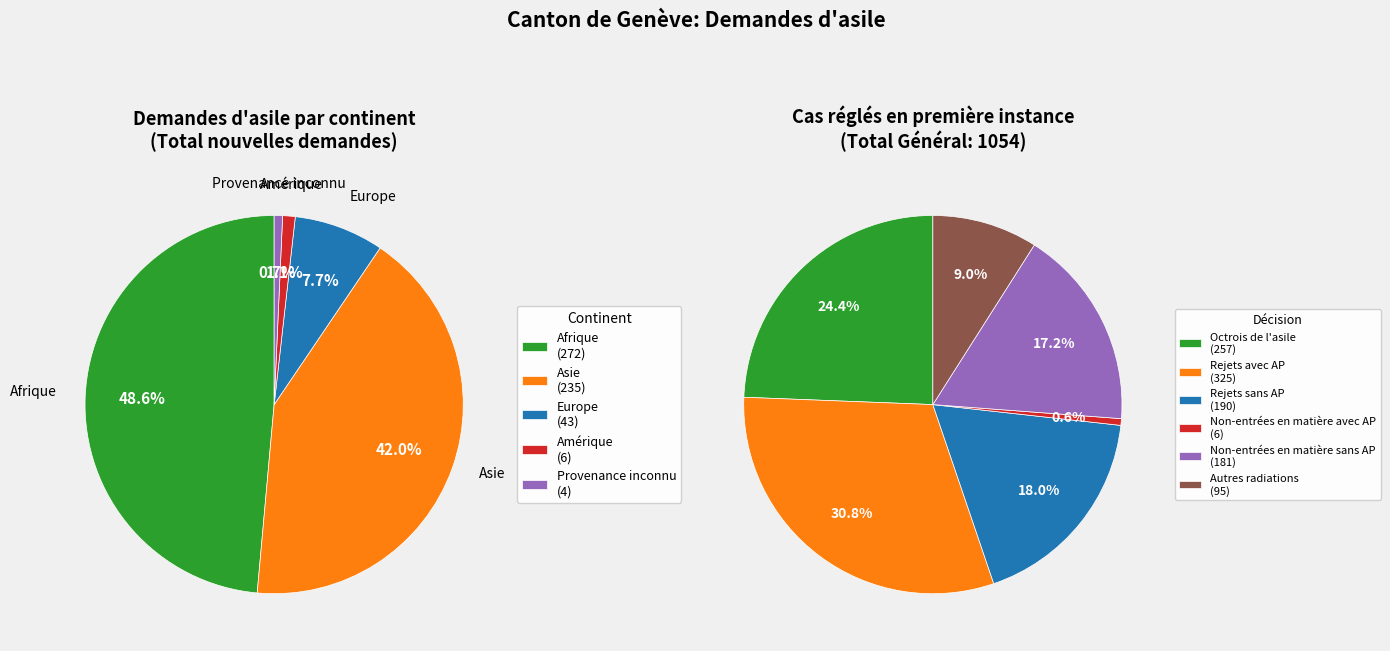

Is there a majority slice in this chart?

No